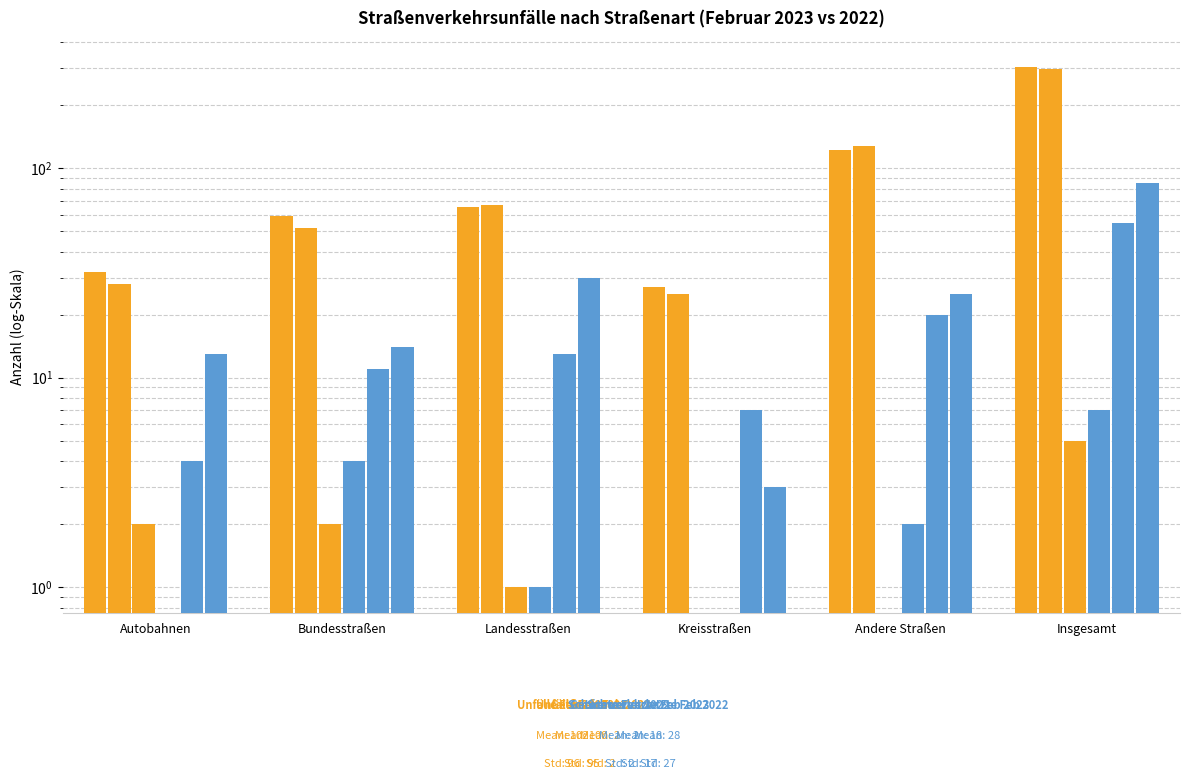

What is the value of the Unfälle Feb 2022 bar at the 4th from the left?

25